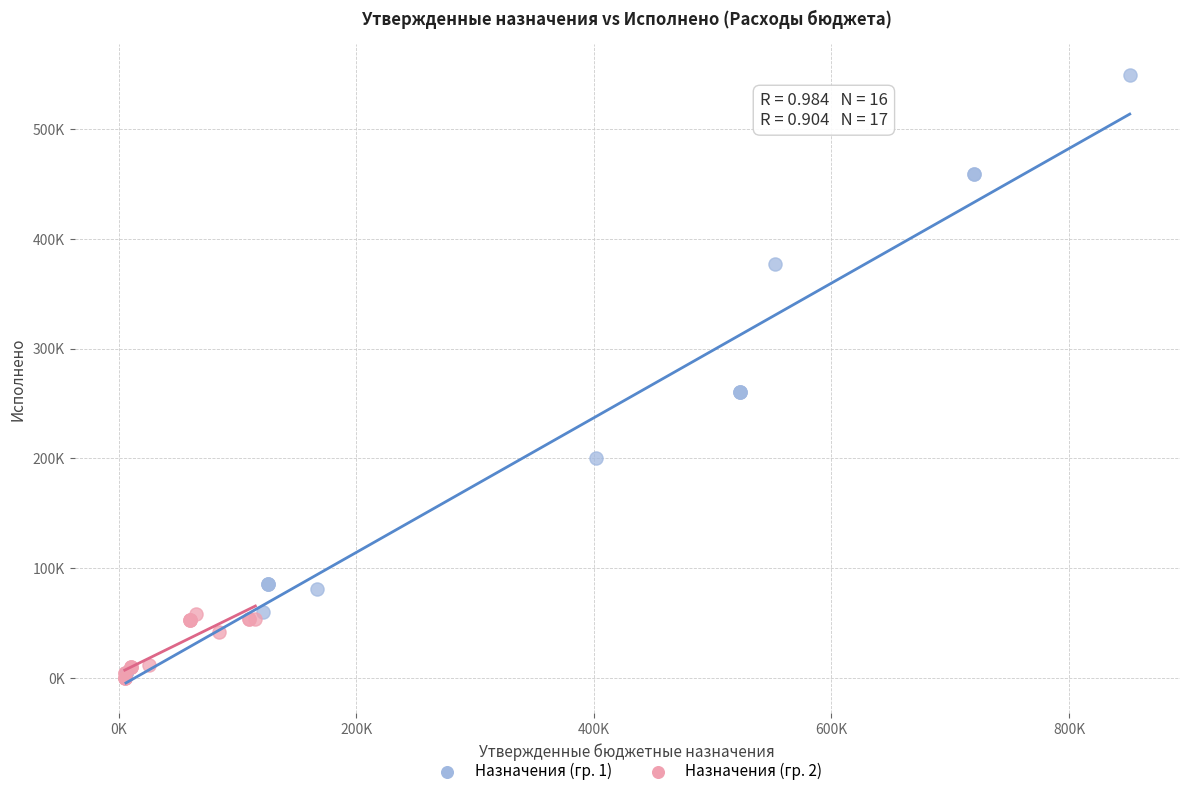

Which series has the widest spread of Y values?

Назначения (гр. 1)